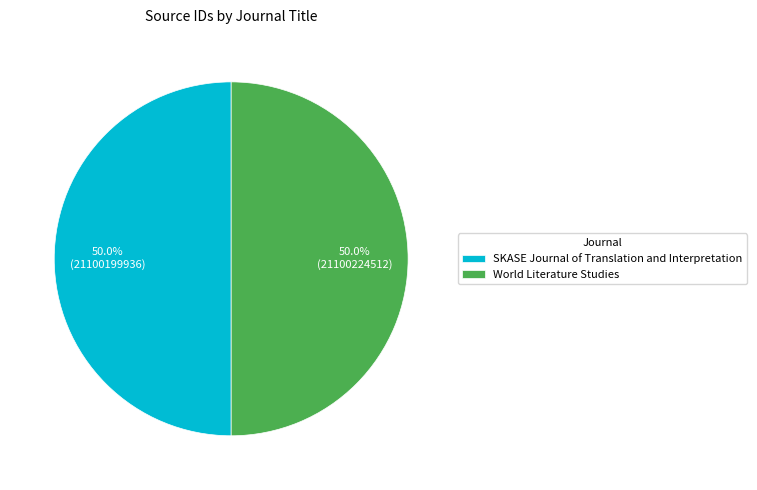

Approximately how many times larger is the value at SKASE Journal of Translation and Interpretation compared to World Literature Studies?

1.0